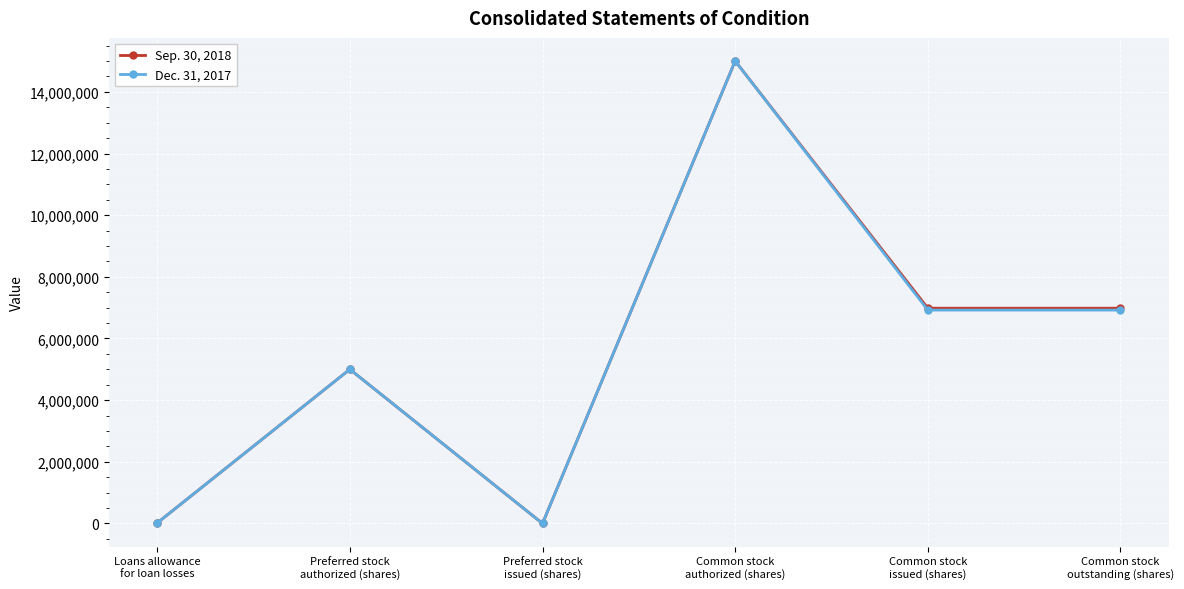

How many data points in Dec. 31, 2017 are less than 6921542?

3